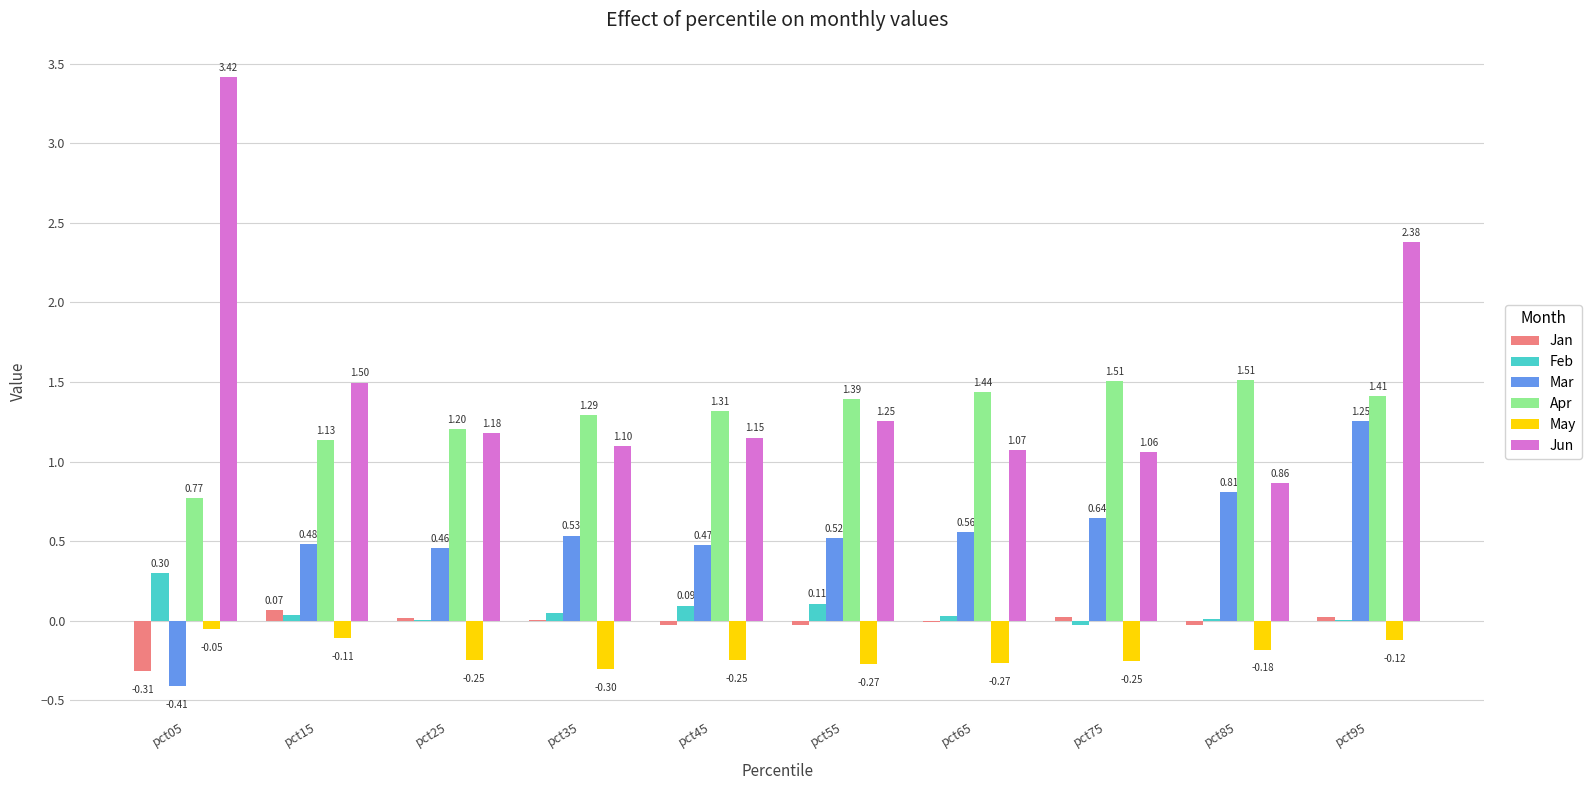

How many data points does each series have?

10